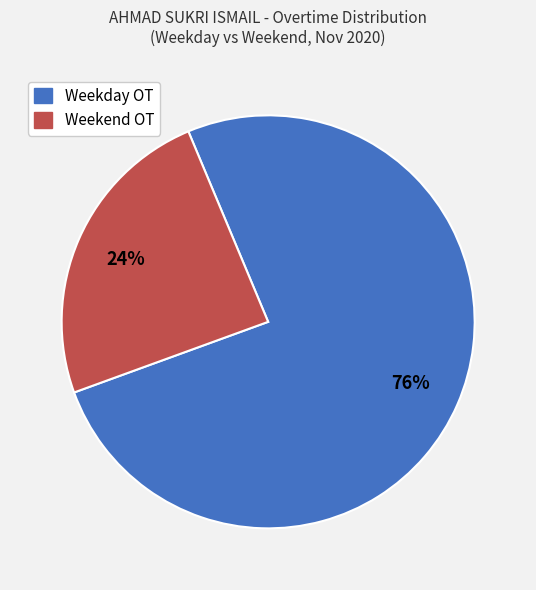

Combined, do Weekend OT and Weekday OT account for over 50%?

Yes